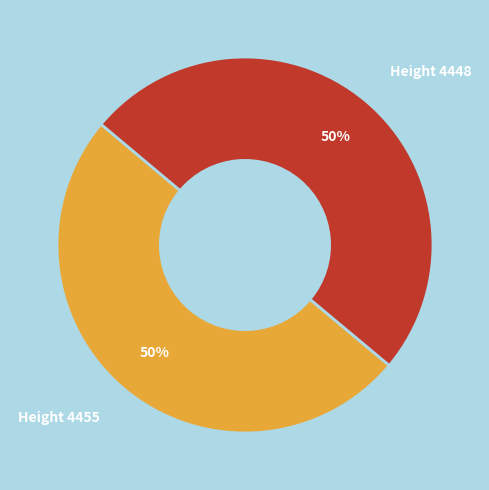

To the nearest percent, what is the combined percentage of Height 4455 and Height 4448?

100%